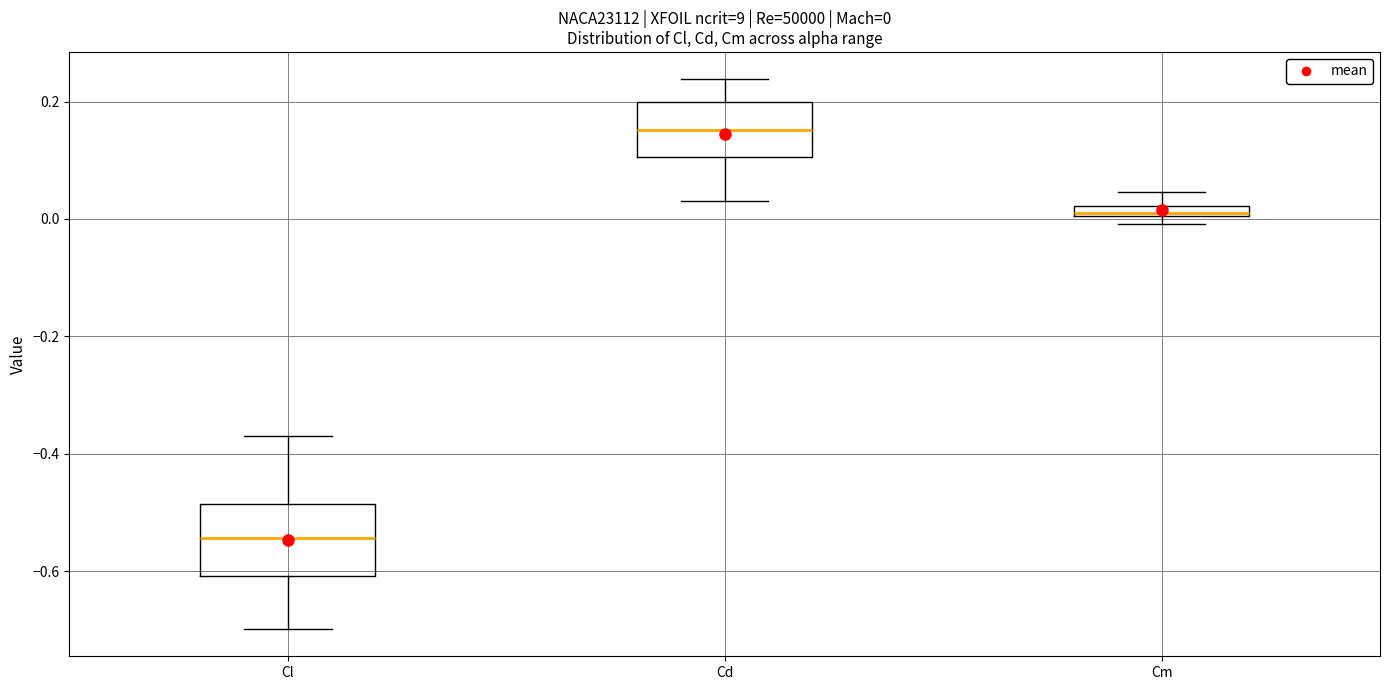

Comparing the boxes themselves (not the whiskers), which one is the tallest?

Cl